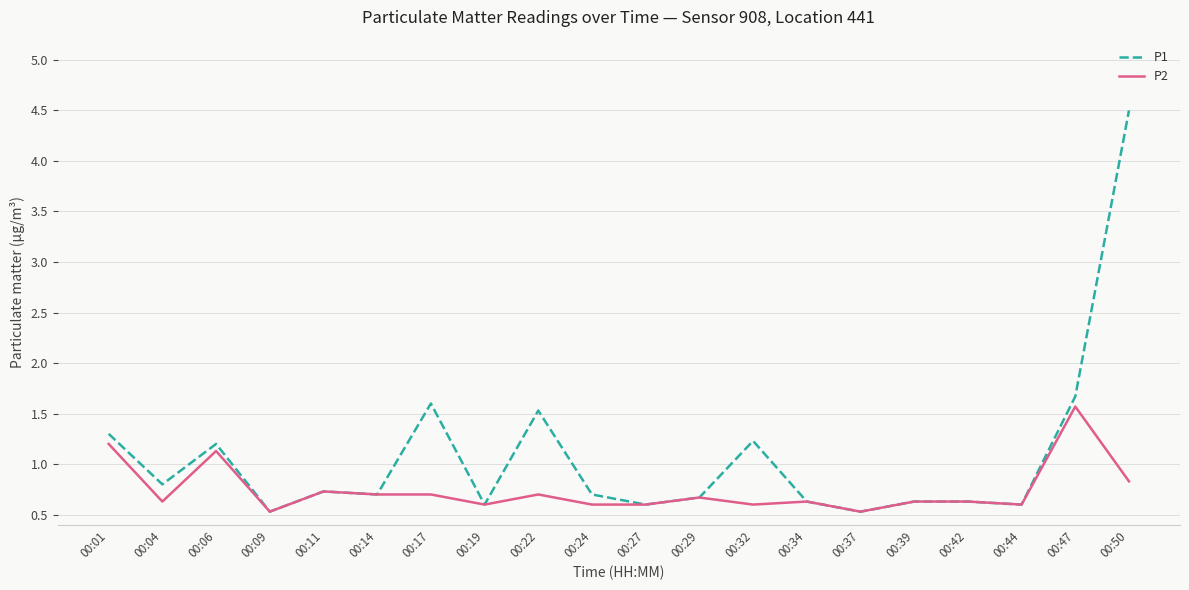

What is the greatest value displayed?

4.5